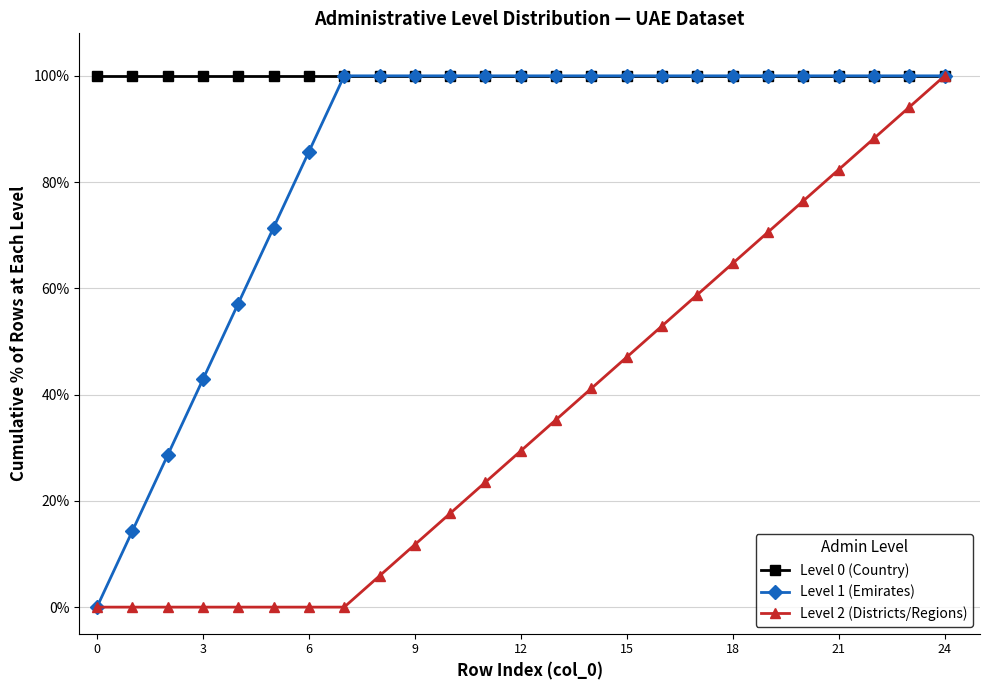

What is the value of the Level 1 (Emirates) point at the 9th from the left?

100.0